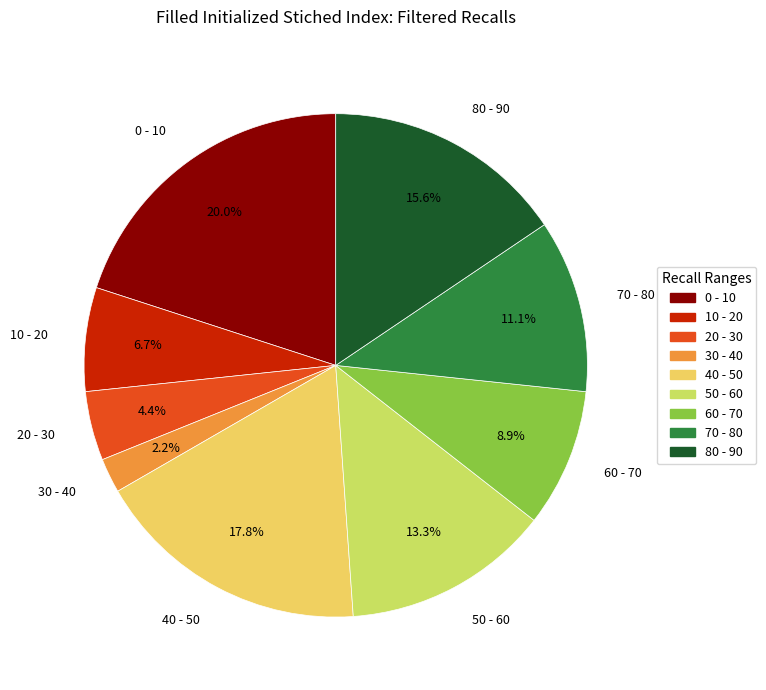

To the nearest percent, what is the average slice percentage?

11%